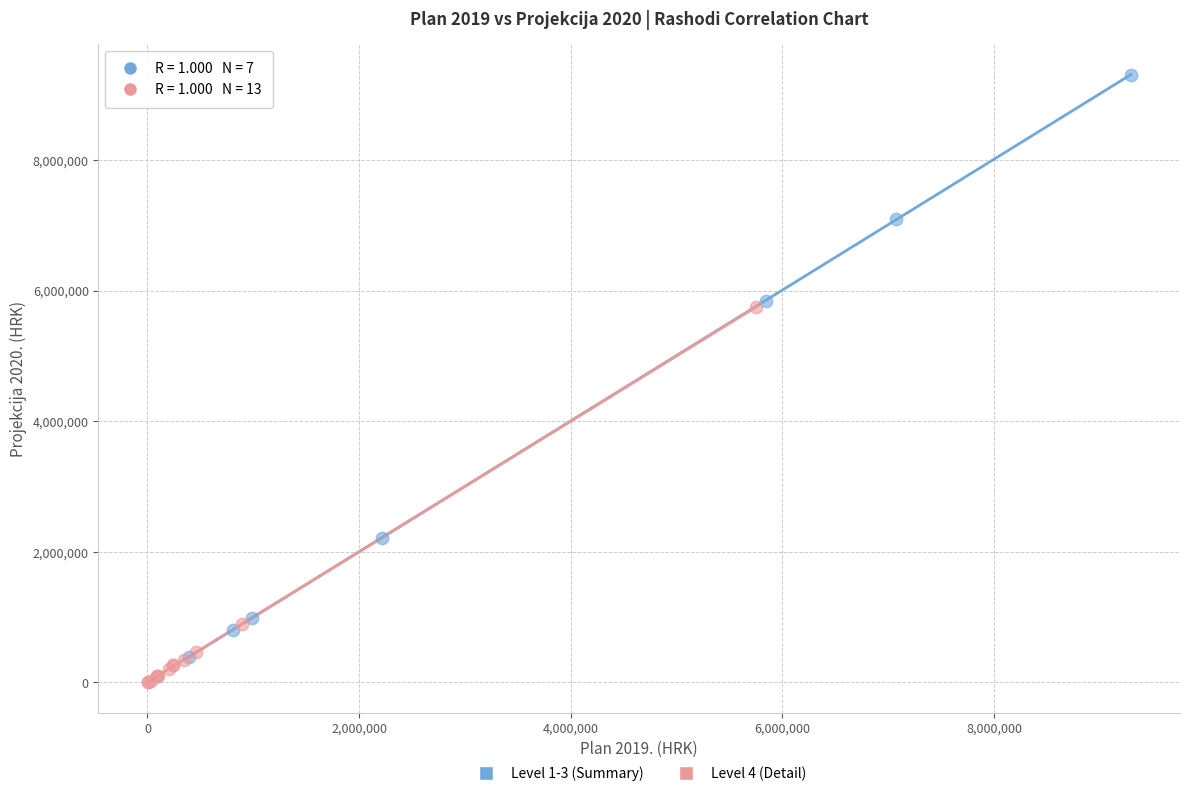

Which series contains the highest Y value?

Level 1-3 (Summary)